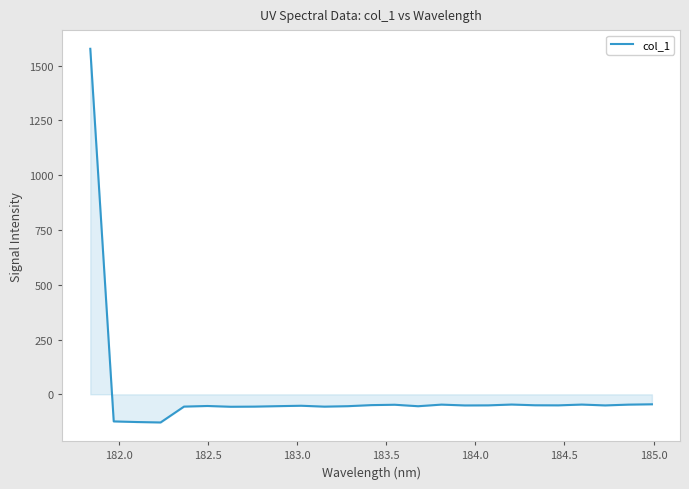

What is the smallest value displayed?

-128.4